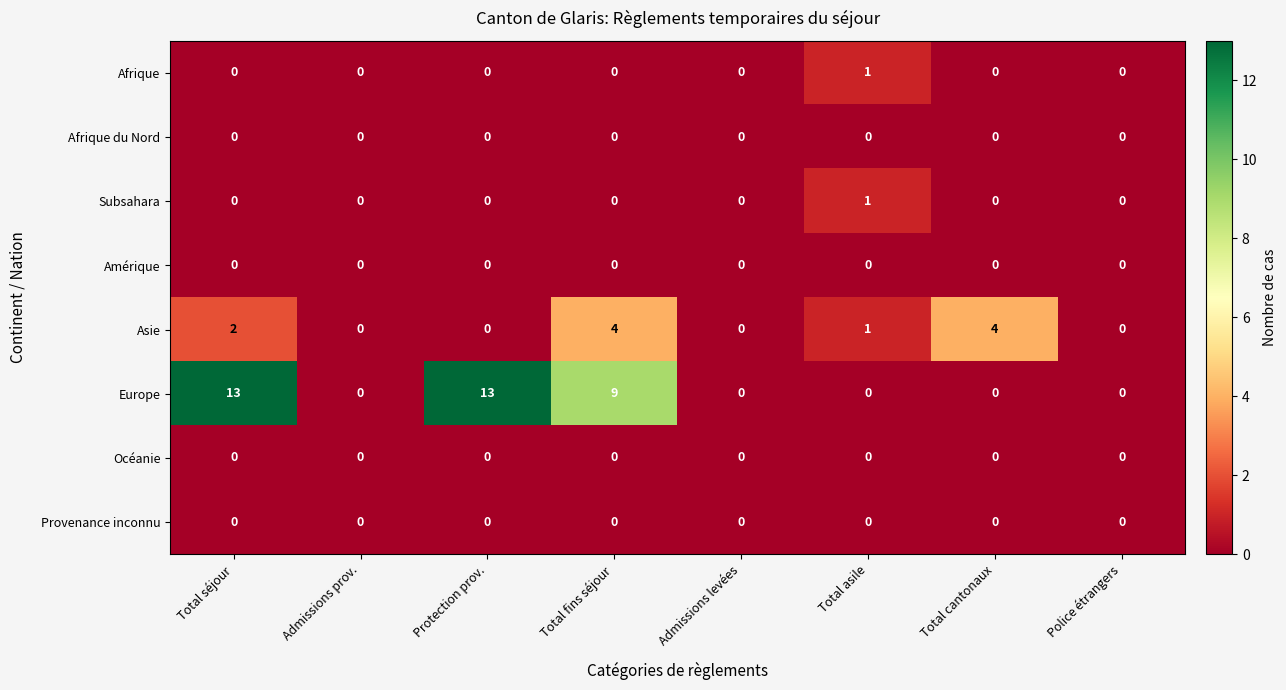

Is it true that Océanie equals 0 at Total séjour?

True